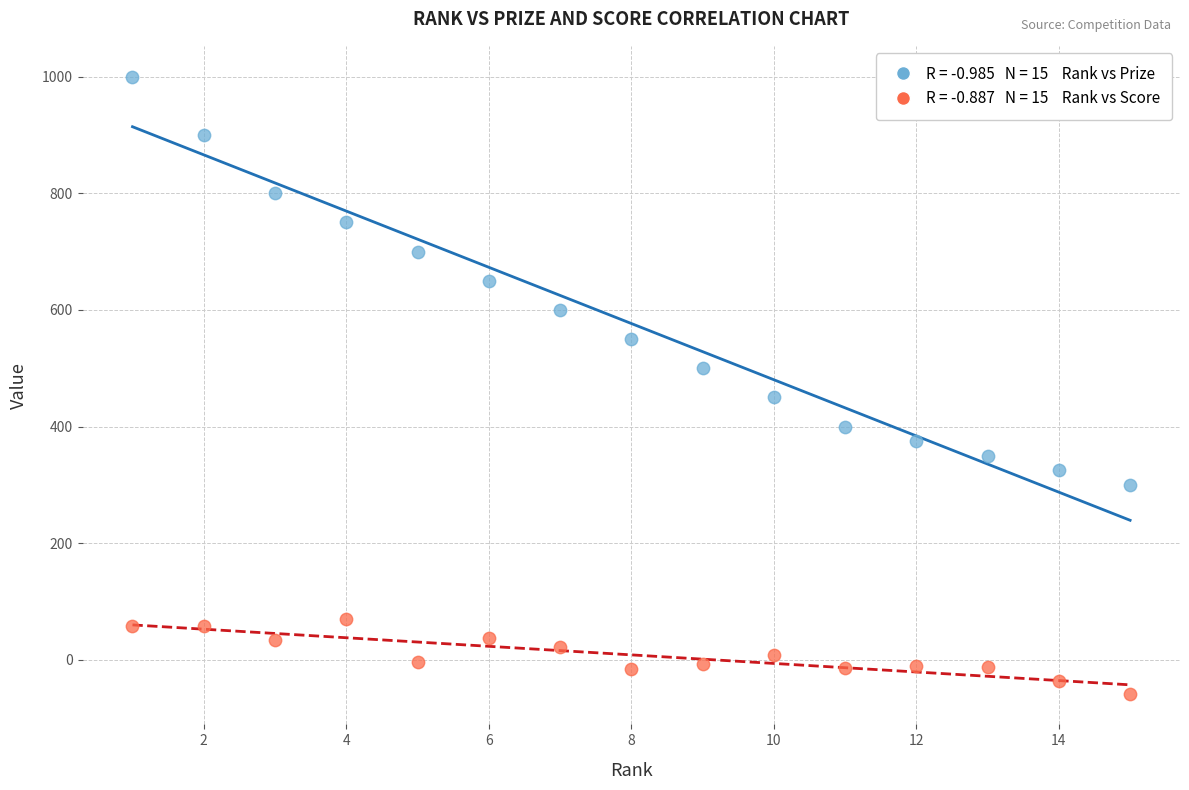

Across all data points, what is the range of Y values (max minus min)?

1058